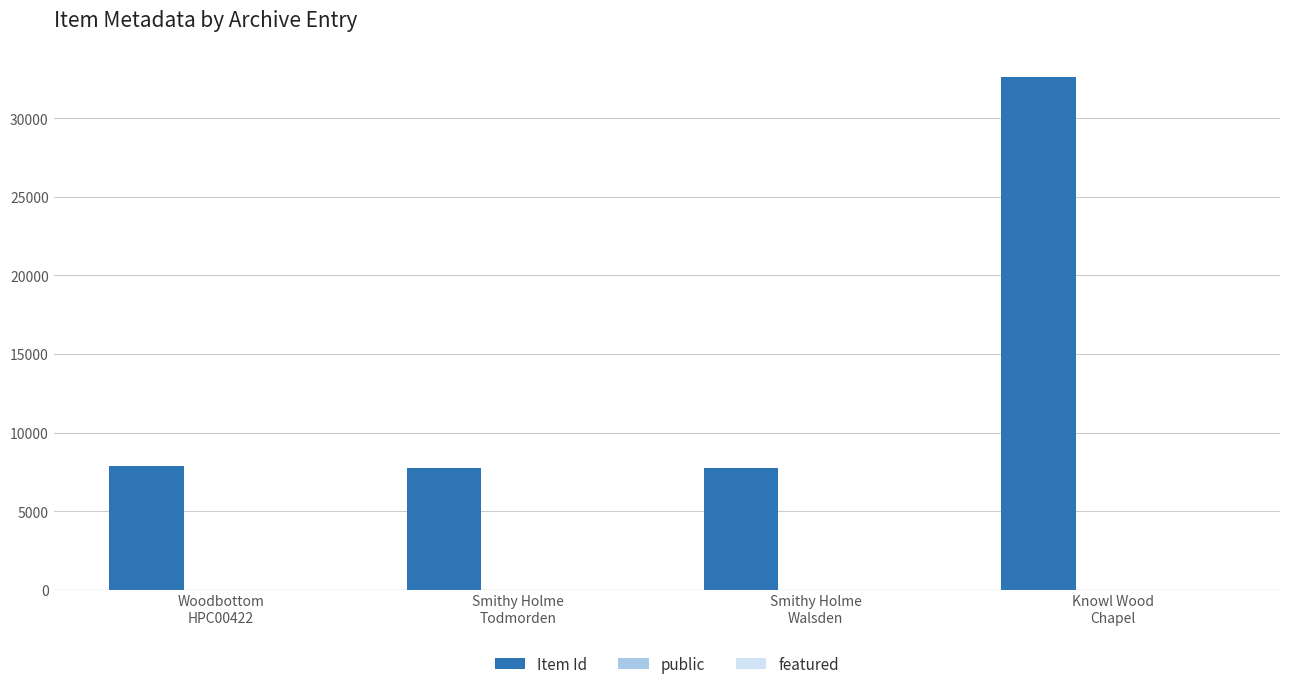

What is the highest value of the Item Id series?

32639